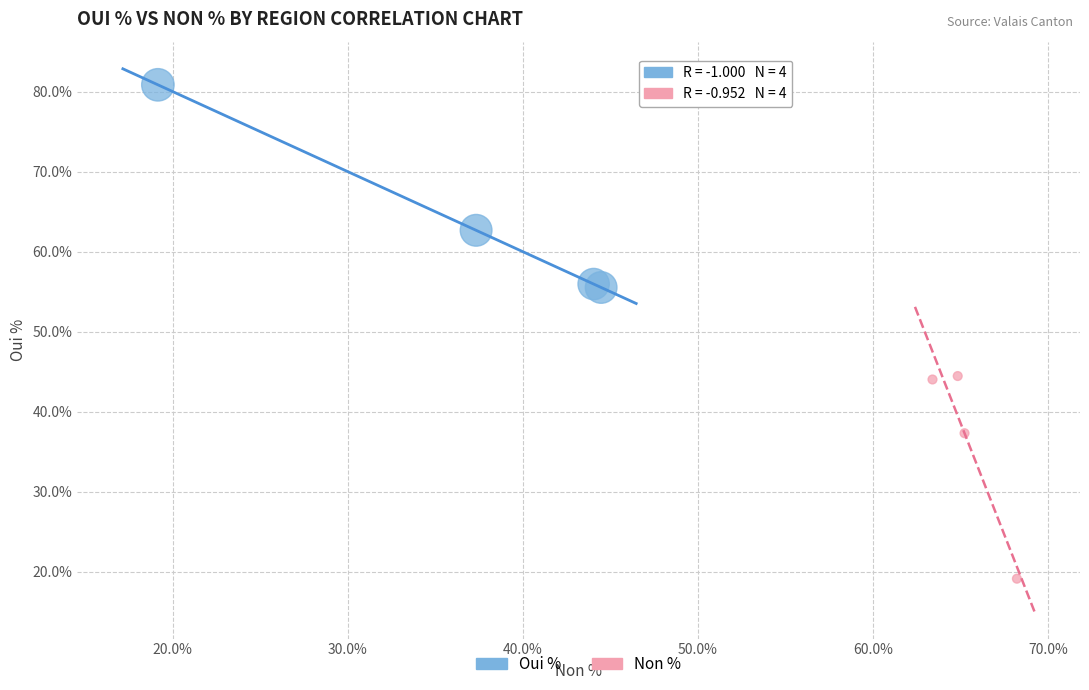

Which series contains the highest Y value?

Oui %